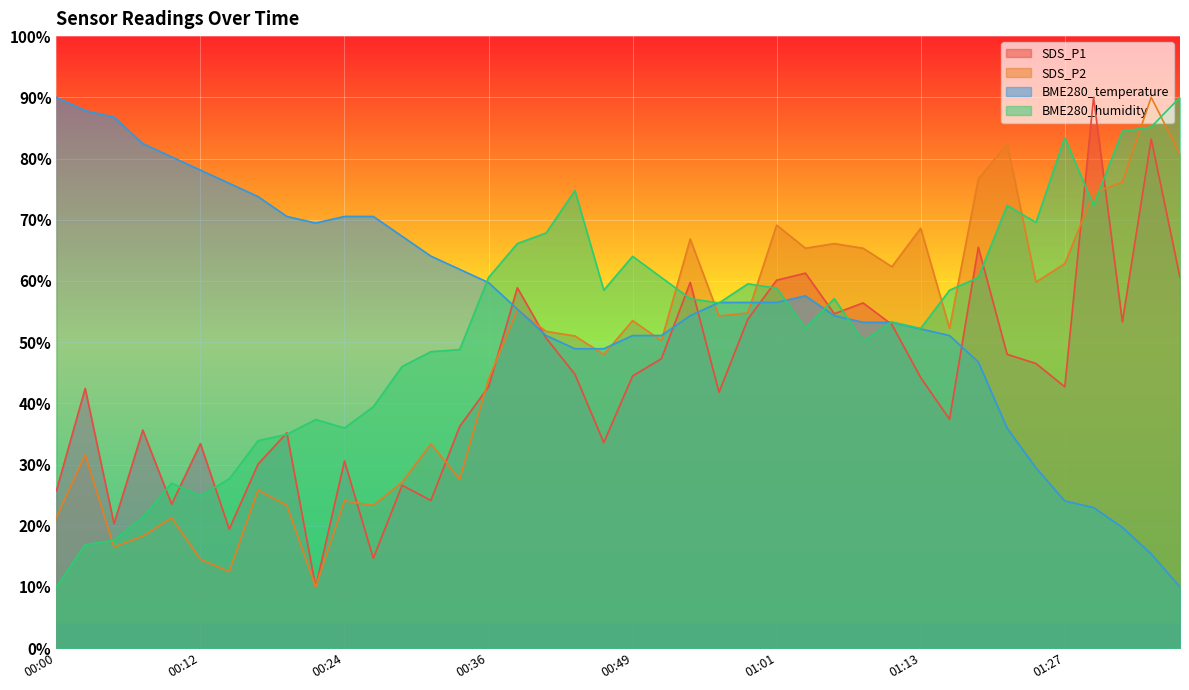

Which series ends up on top after the final intersection of BME280_humidity and BME280_temperature?

BME280_humidity